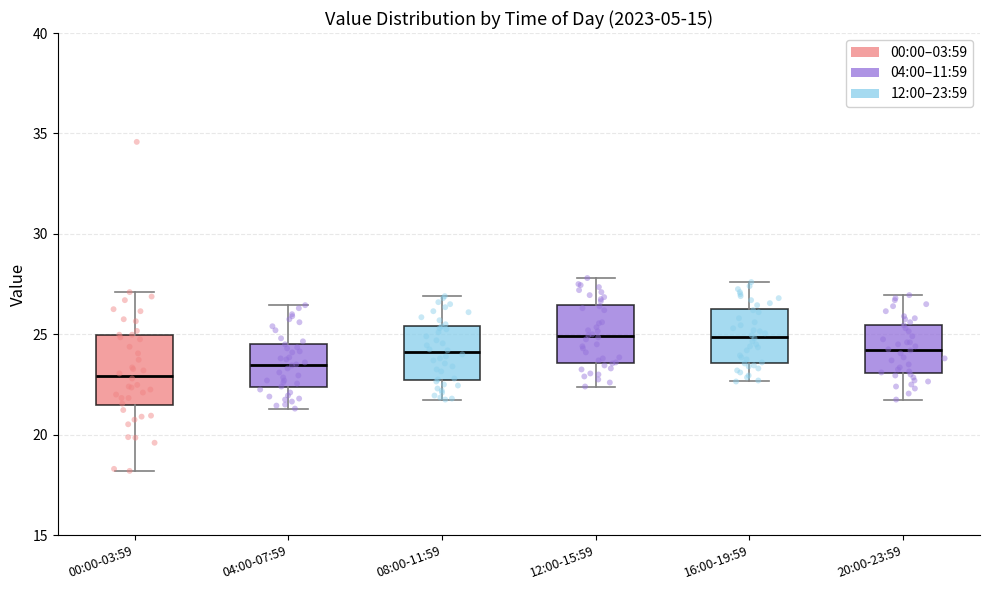

Reading left to right, transcribe this box plot: for each box, give where its median line is, the range the box spans, and where its two whiskers end, as read against the y-axis. The values are not printed on the chart, so give them approximately, as read against the axis.

00:00-03:59: median 23.0, box 21.5 to 25.0, whiskers 18.0 to 27.0
04:00-07:59: median 23.5, box 22.5 to 24.5, whiskers 21.5 to 26.5
08:00-11:59: median 24.0, box 22.5 to 25.5, whiskers 22.0 to 27.0
12:00-15:59: median 25.0, box 23.5 to 26.5, whiskers 22.5 to 28.0
16:00-19:59: median 25.0, box 23.5 to 26.5, whiskers 22.5 to 27.5
20:00-23:59: median 24.0, box 23.0 to 25.5, whiskers 22.0 to 27.0